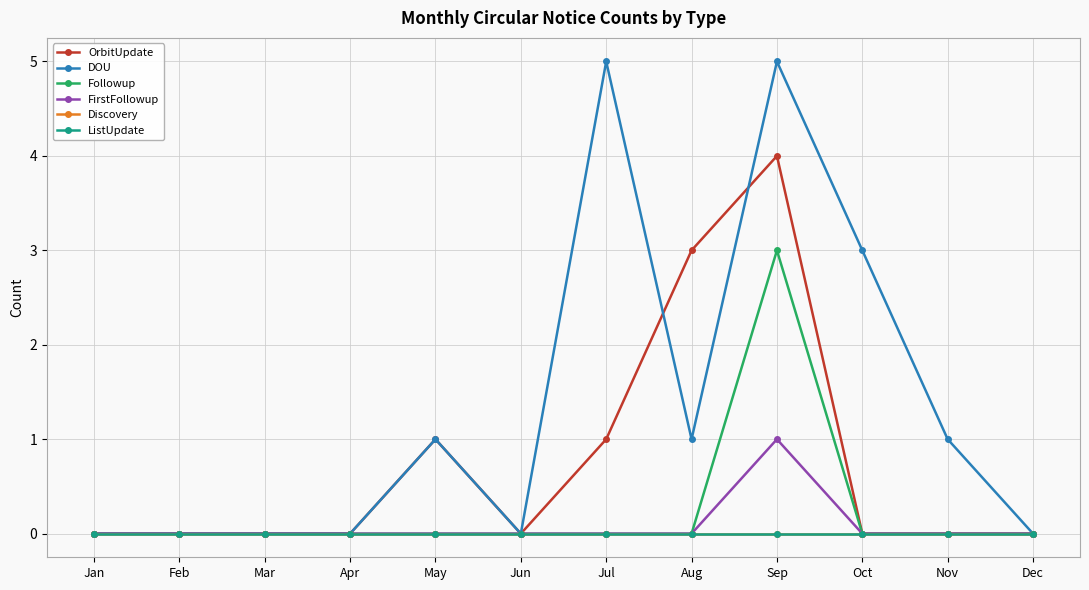

Does the chart have visible grid lines?

Yes